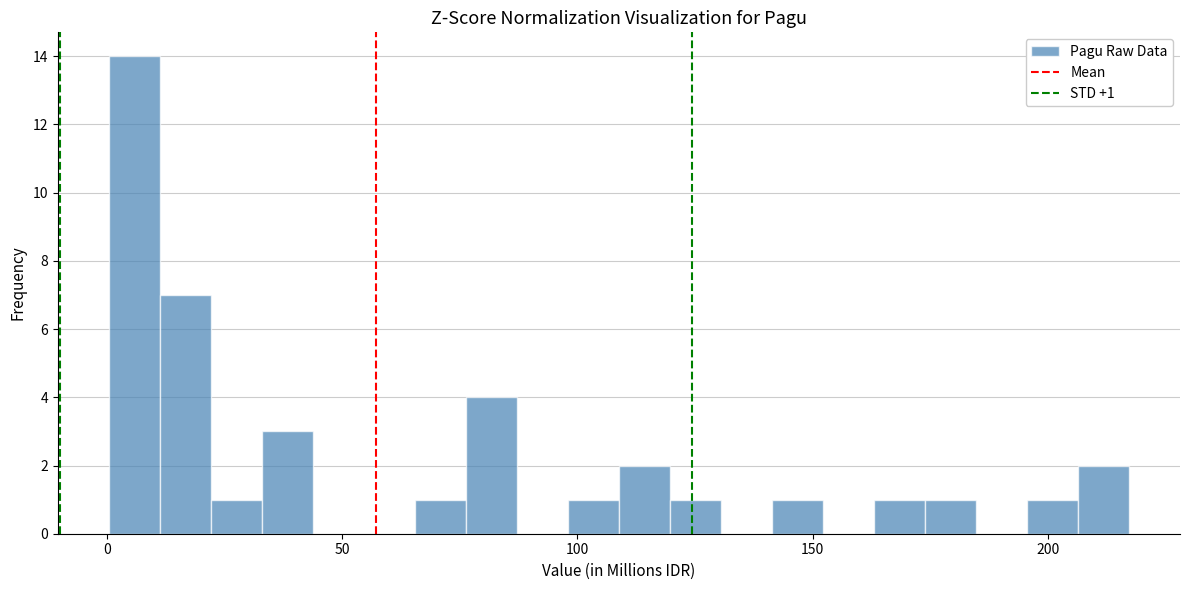

Read against the x-axis, roughly where is the centre of the tallest bar?

5